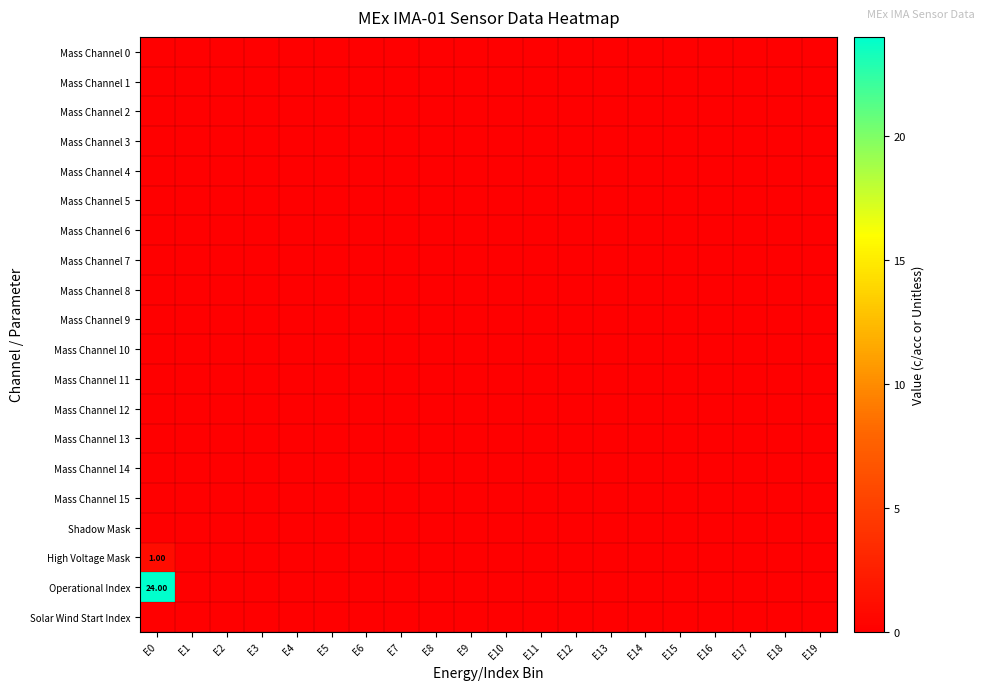

Which series has the largest range (max minus min)?

Operational Index